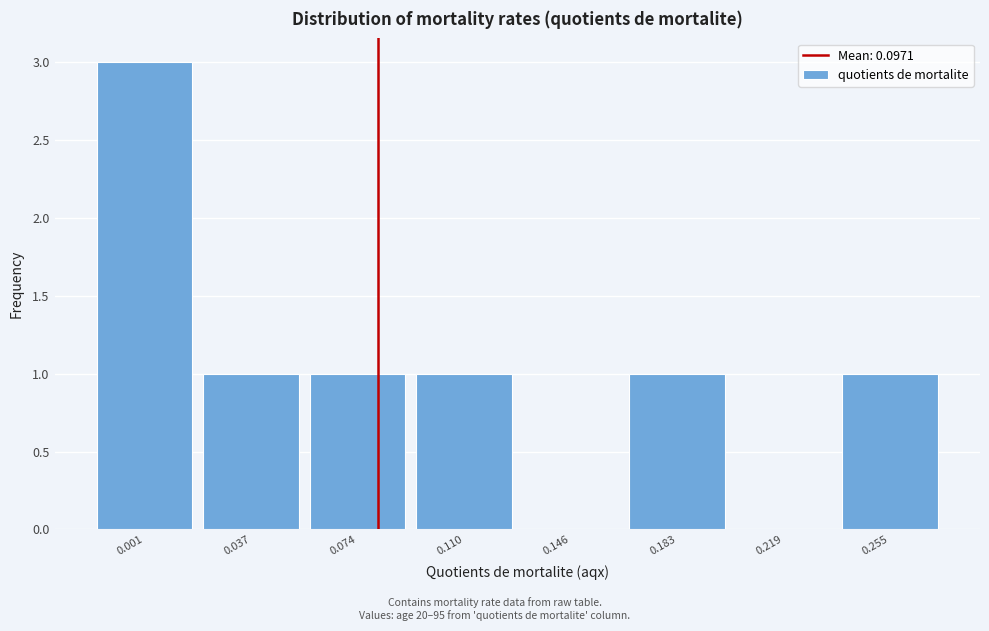

Reading left to right, transcribe all the data shown in this chart.

0.001=3	0.037=1	0.074=1	0.110=1	0.146=0	0.183=1	0.219=0	0.255=1